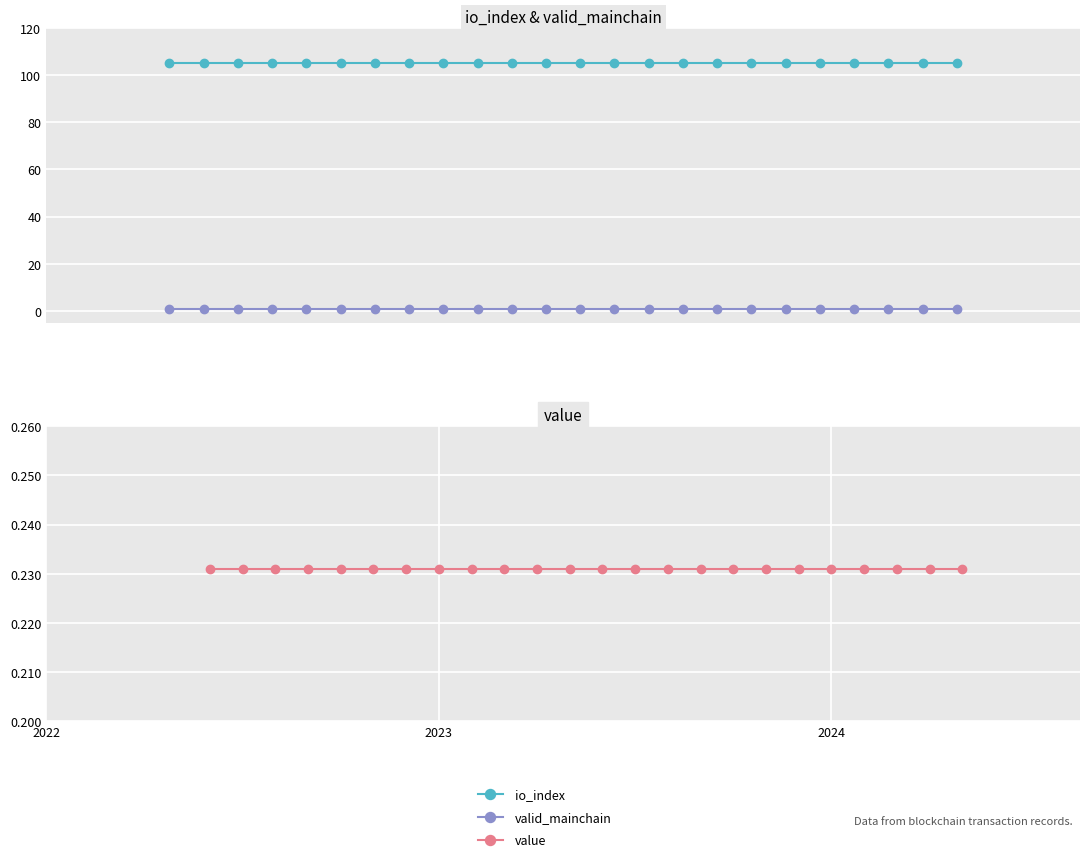

True or false: value has more than 2 points higher than both neighbors.

False